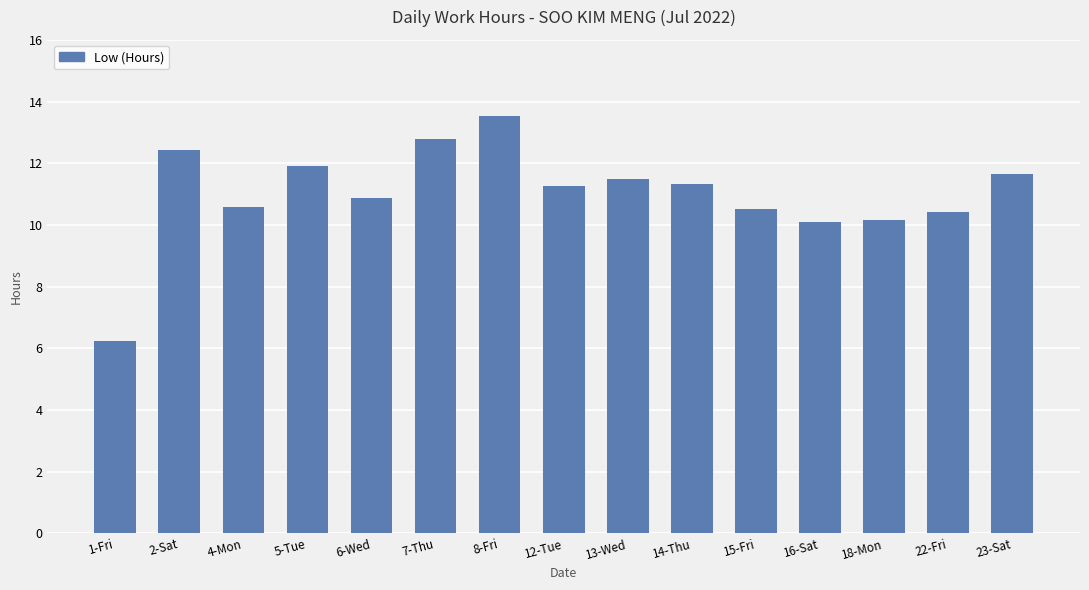

How many series are shown in this chart?

1